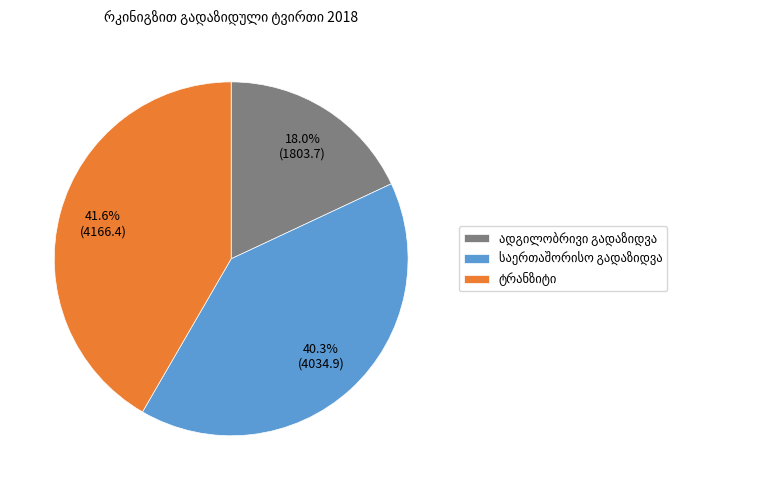

Is there any slice that represents more than half of the pie?

No